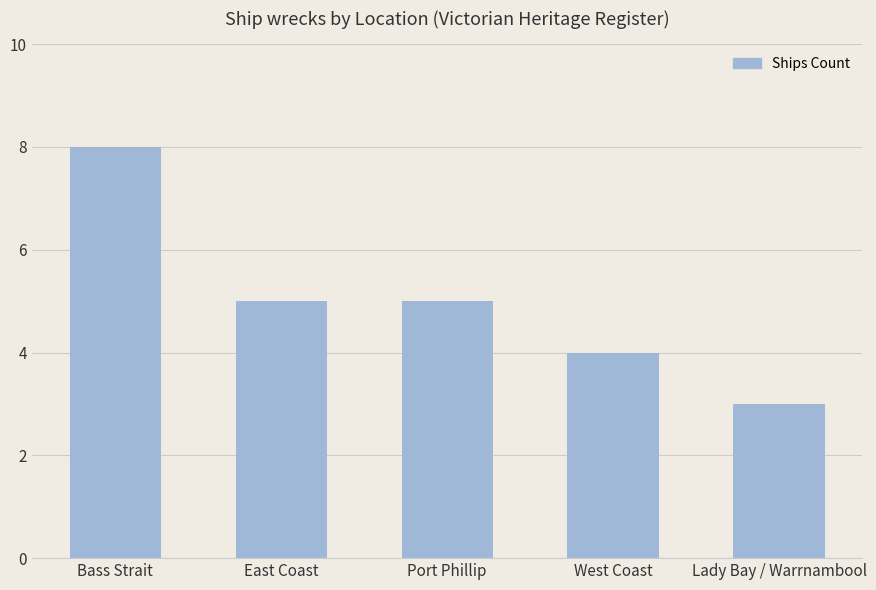

What is the approximate value at Lady Bay / Warrnambool?

3